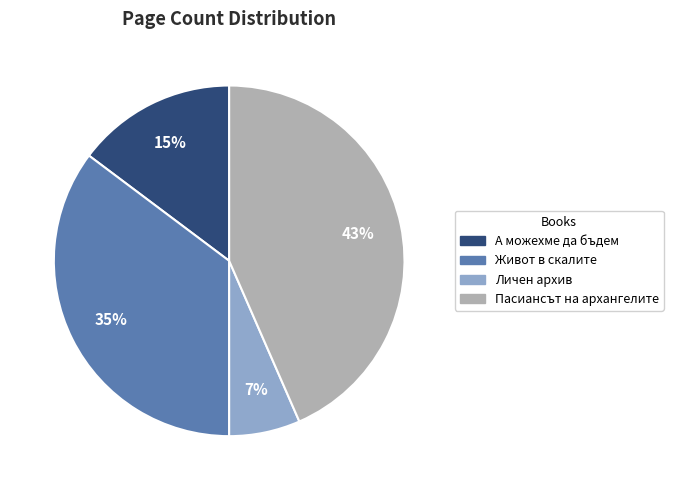

What percentage is the Пасиансът на архангелите slice, to the nearest percent?

43%